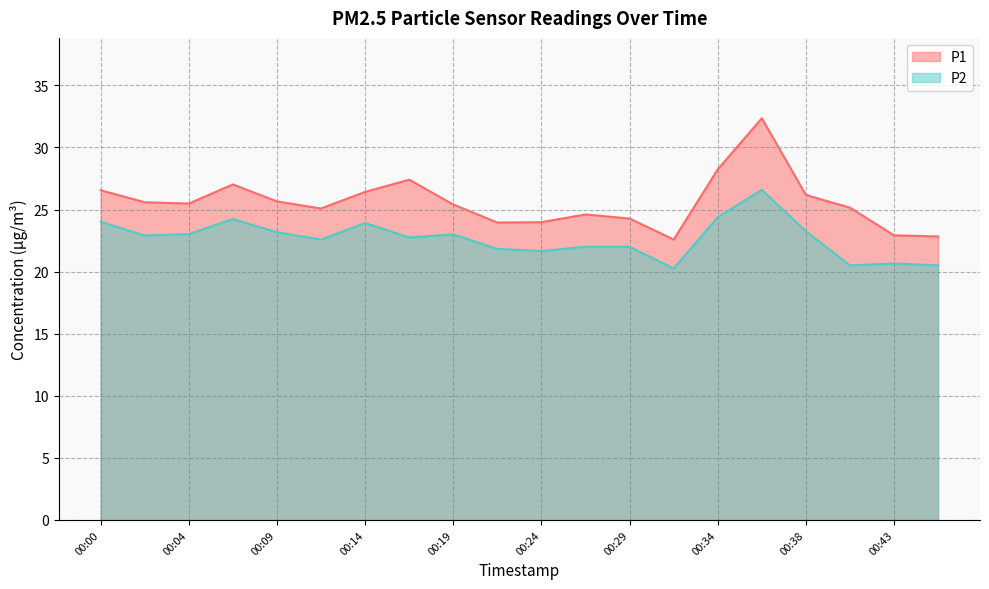

What is the average value of the P2 series?

22.7